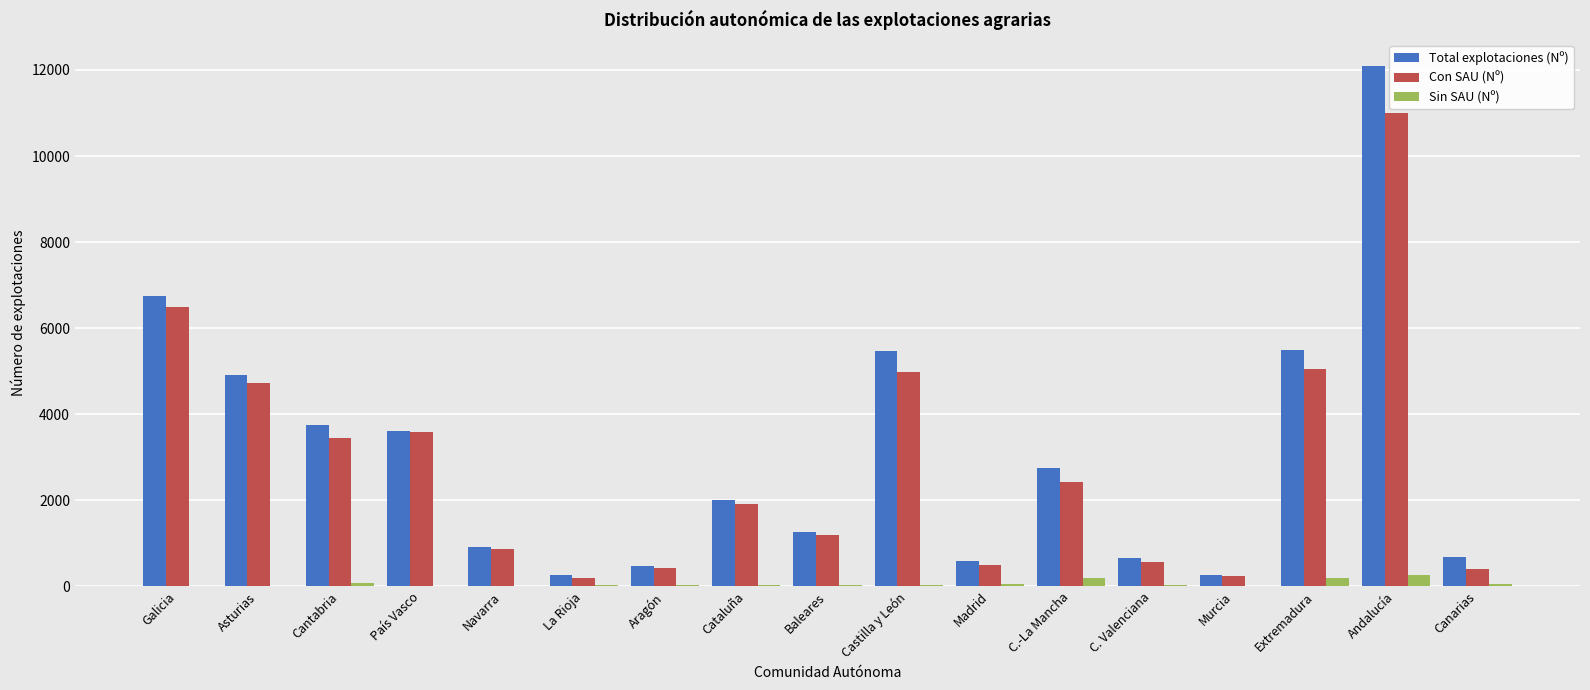

Is it true that Con SAU (Nº) equals 105 at Madrid?

False